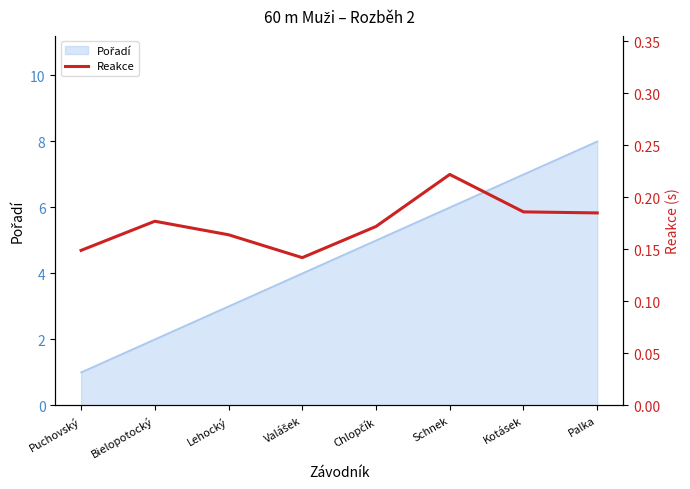

Where is the data nearest to the value 0?

Valášek